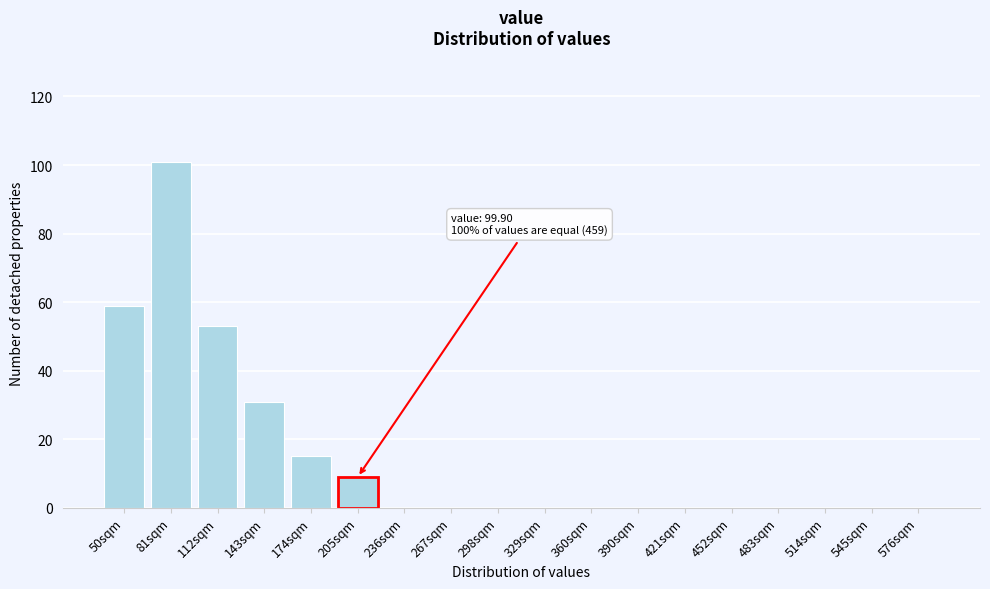

Reading left to right, transcribe all the data shown in this chart.

50sqm=59	81sqm=101	112sqm=53	143sqm=31	174sqm=15	205sqm=9	236sqm=0	267sqm=0	298sqm=0	329sqm=0	360sqm=0	390sqm=0	421sqm=0	452sqm=0	483sqm=0	514sqm=0	545sqm=0	576sqm=0